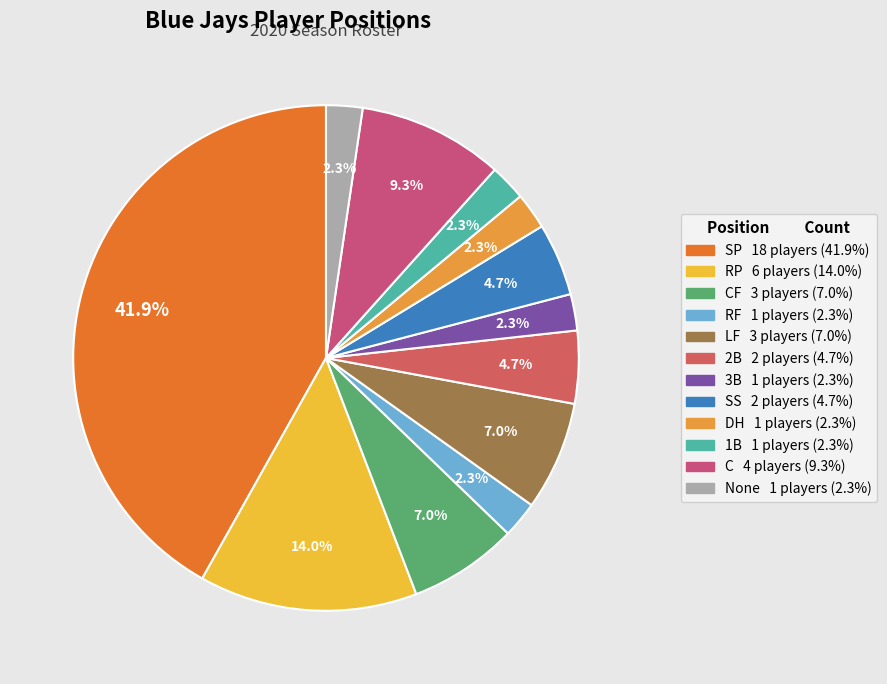

How many slices are in this pie chart?

12